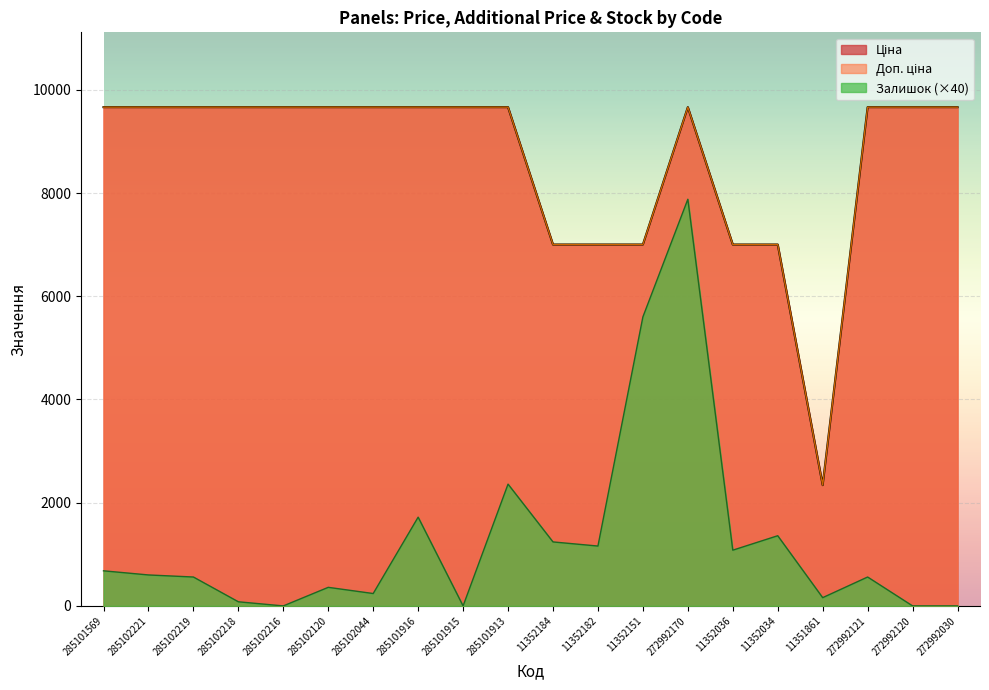

What is the value of the Залишок point at the 16th from the left?

1360.0